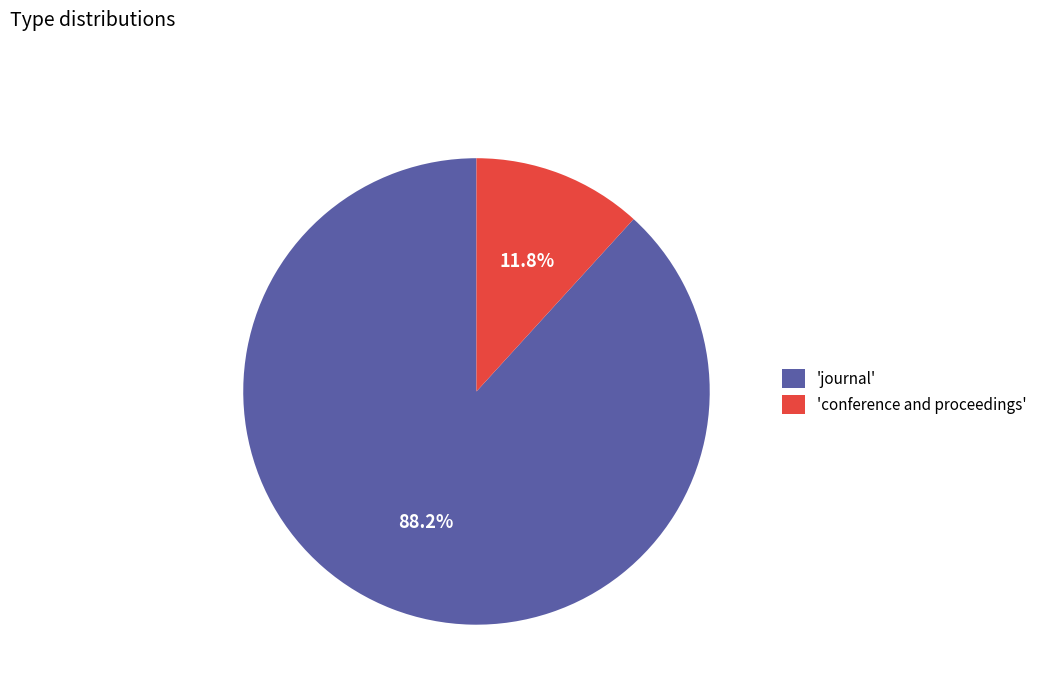

What is the majority slice?

'journal'